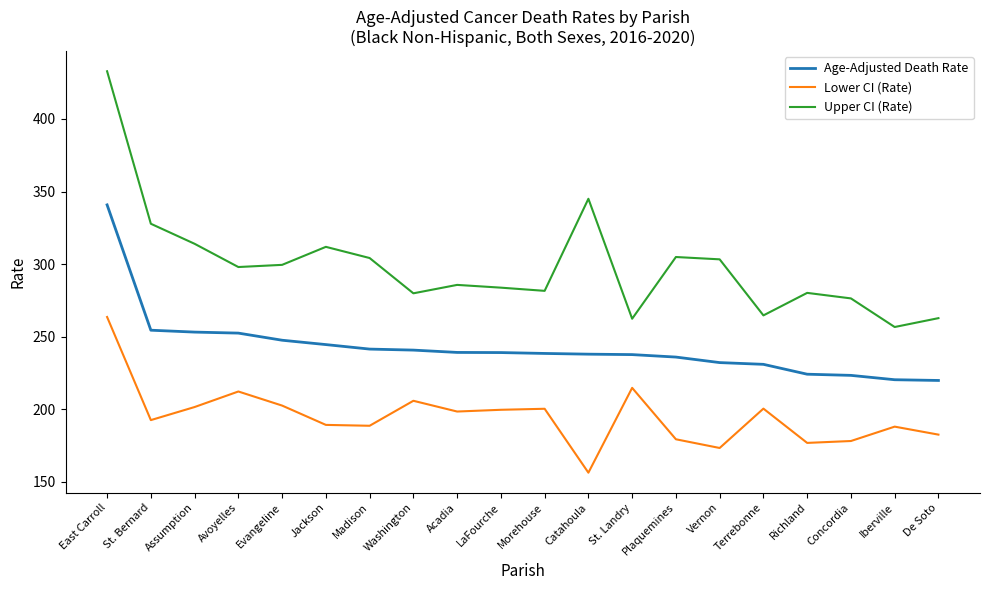

Which series has the largest total across all categories?

Upper CI (Rate)